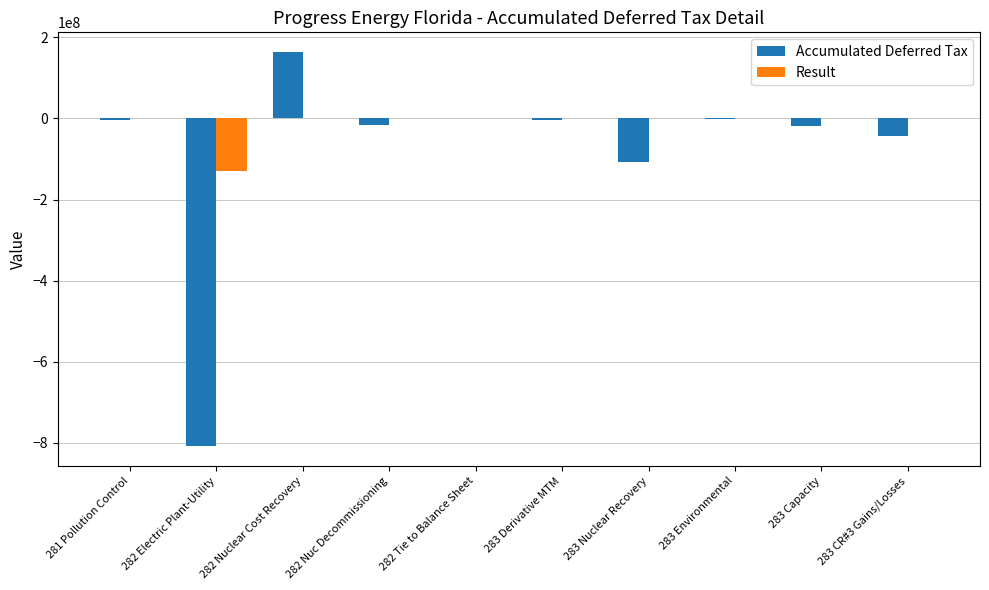

What is the greatest value displayed?

163612698.0